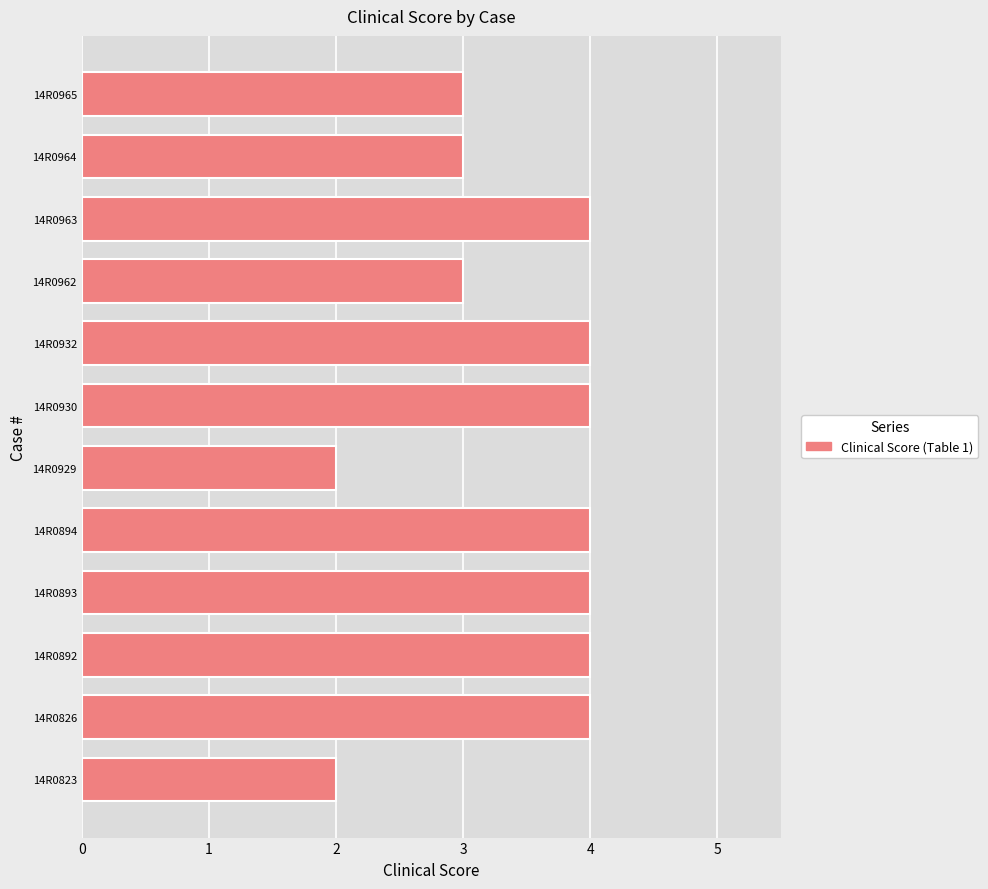

What is the difference between the second highest and second lowest values?

2